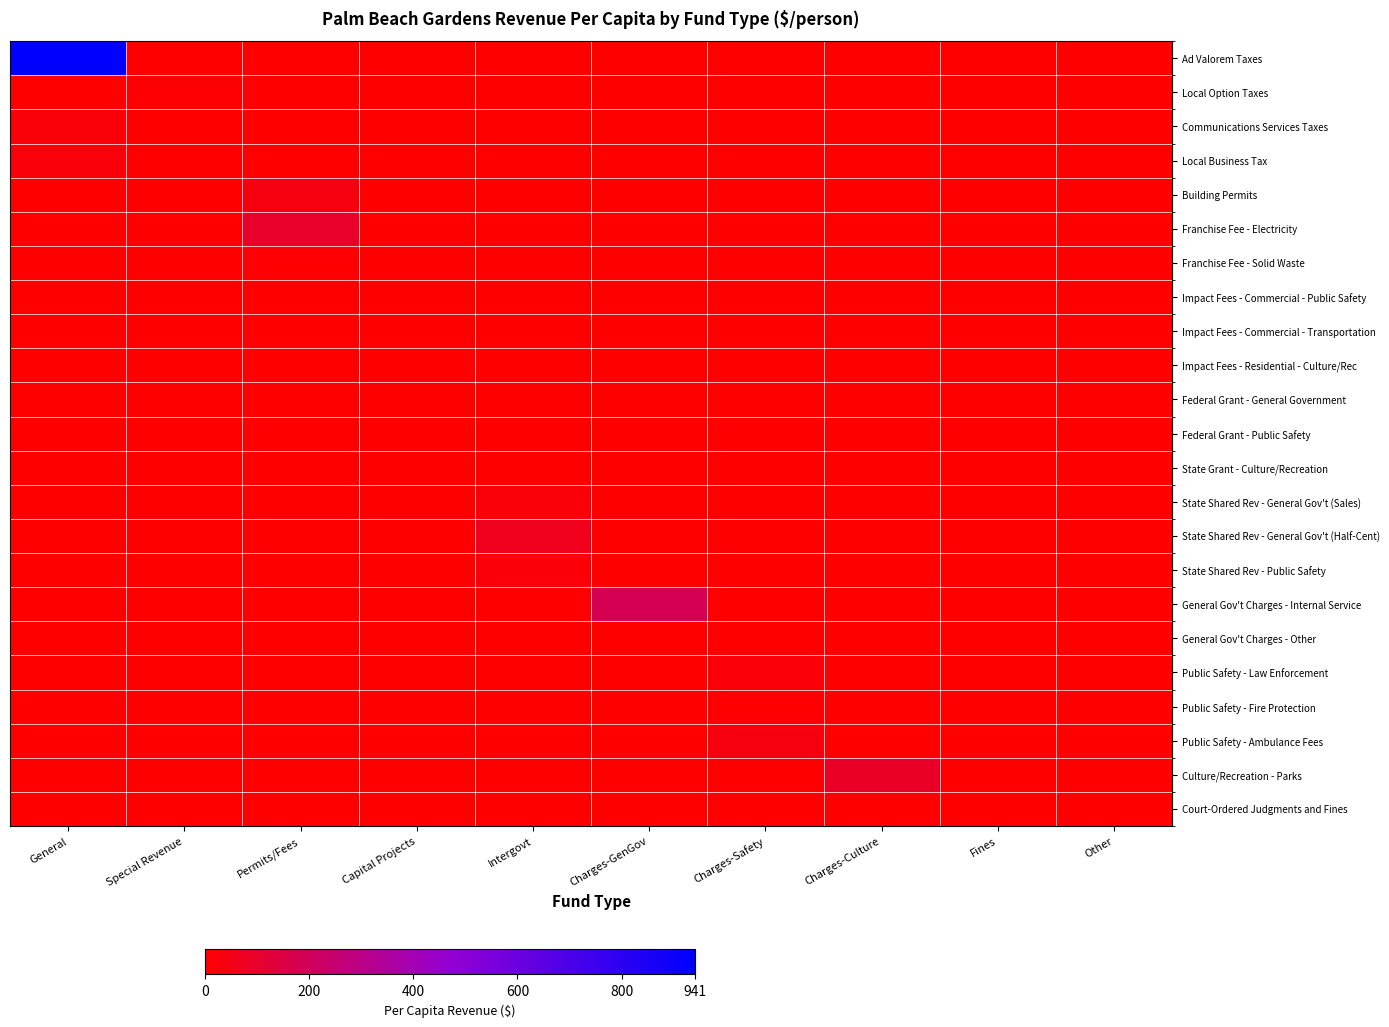

What is the greatest value displayed?

941.1